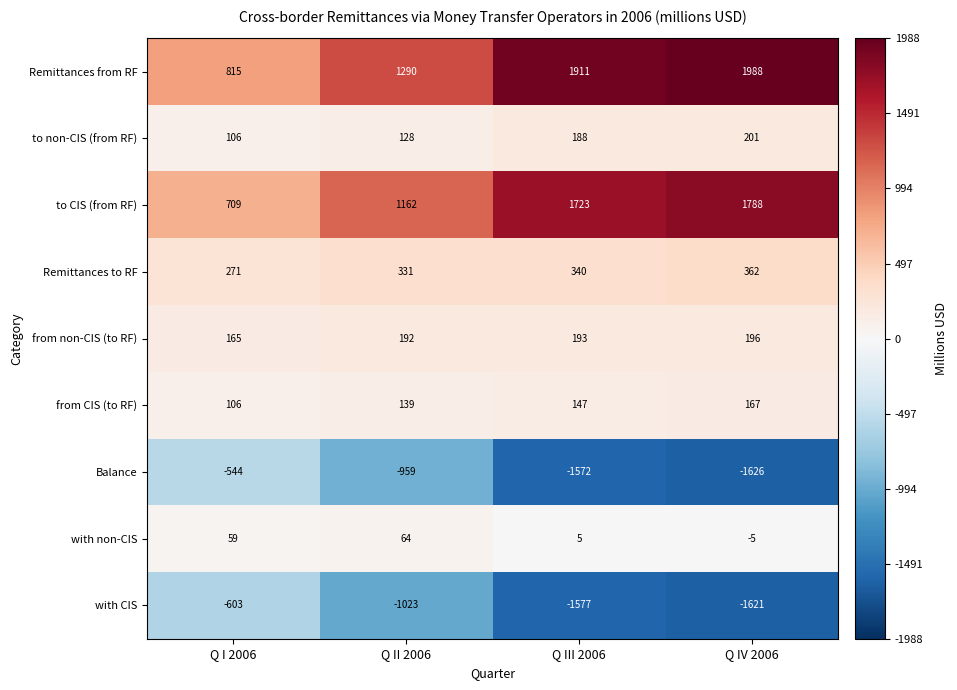

Which series has the largest total across all categories?

Remittances from RF